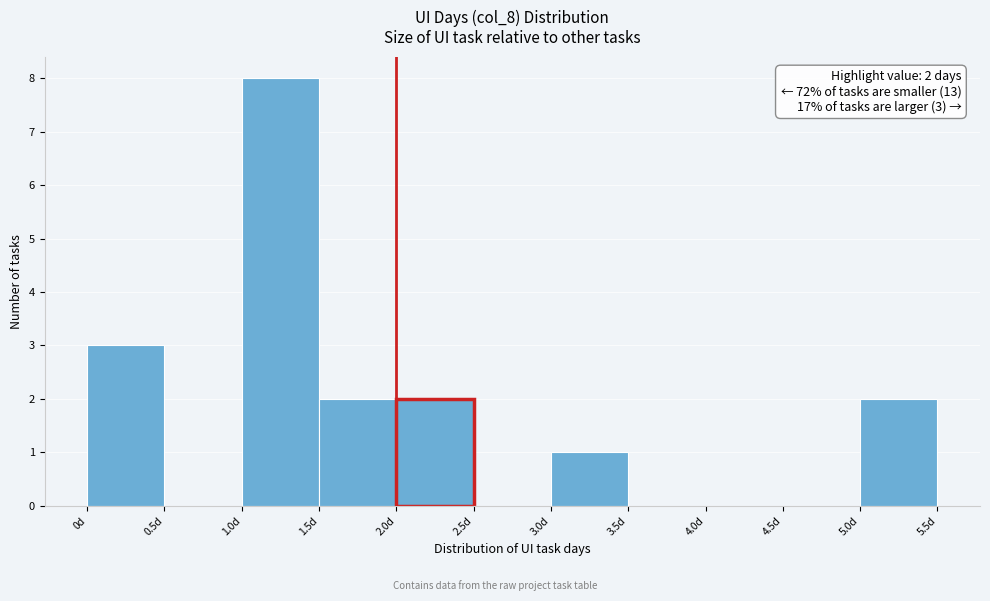

Over which range of the x-axis is the bar tallest?

1.0 to 1.5